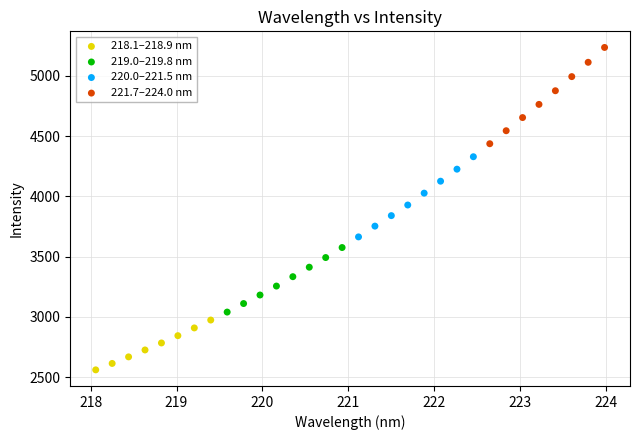

Which series has the widest spread of Y values?

221.7–224.0 nm